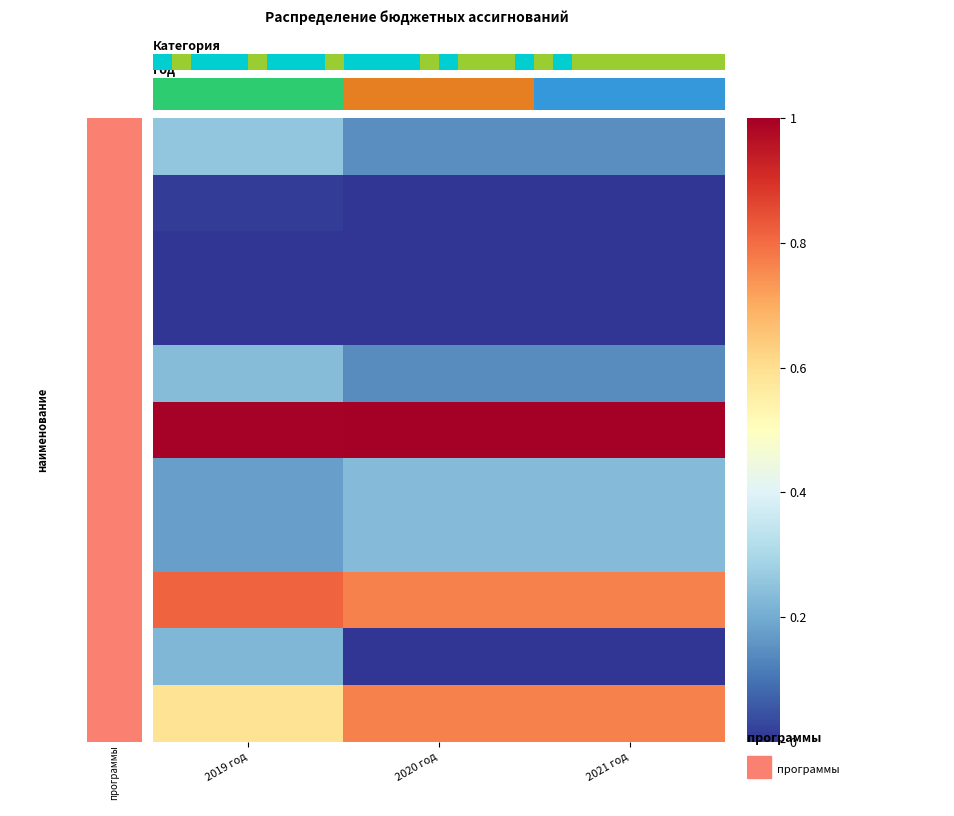

Which category has the lowest value across all series?

2020 год